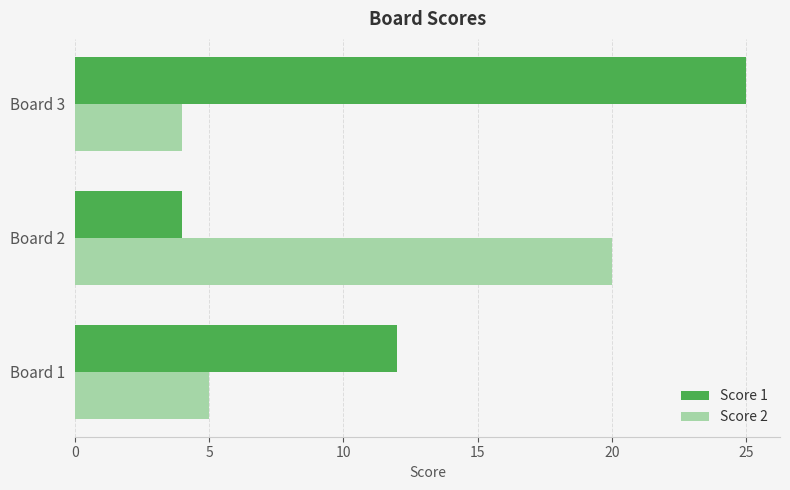

How many data points does each series have?

3